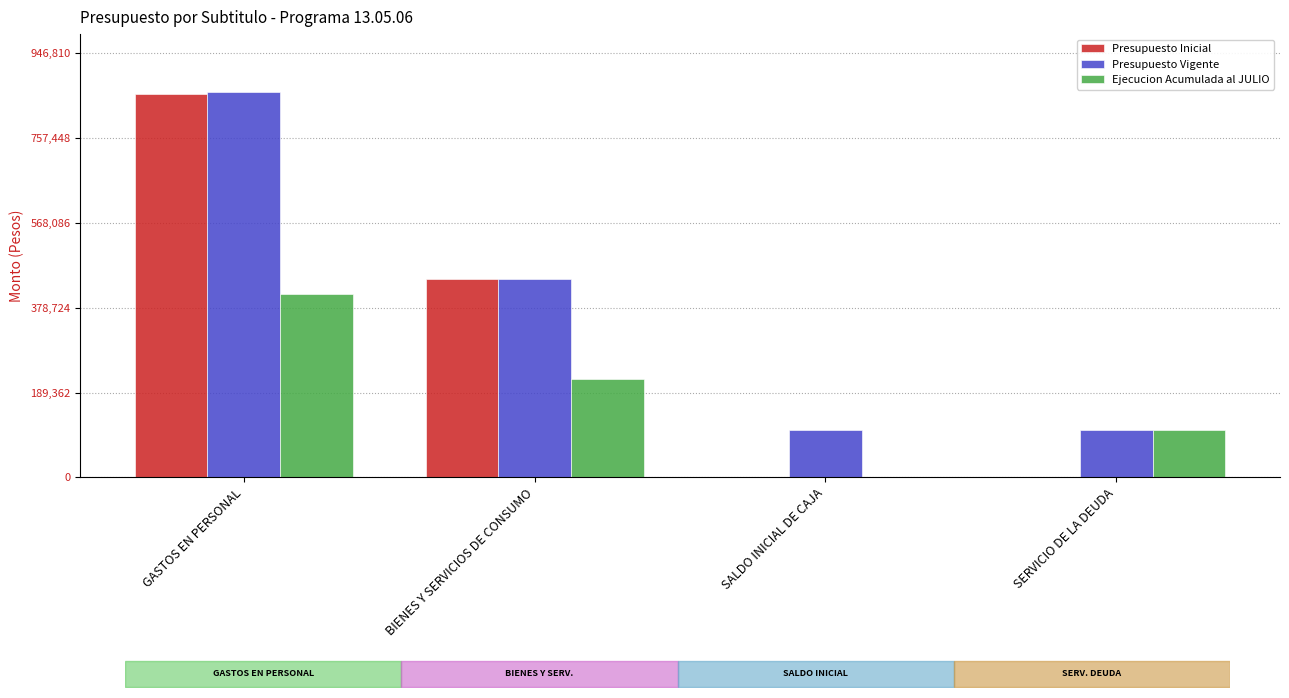

Reading left to right, what are all the values shown in this chart?

Presupuesto Inicial: 856966	442218	0	0
Presupuesto Vigente: 860737	442218	105277	105277
Ejecucion Acumulada al JULIO: 408951	220426	0	105277